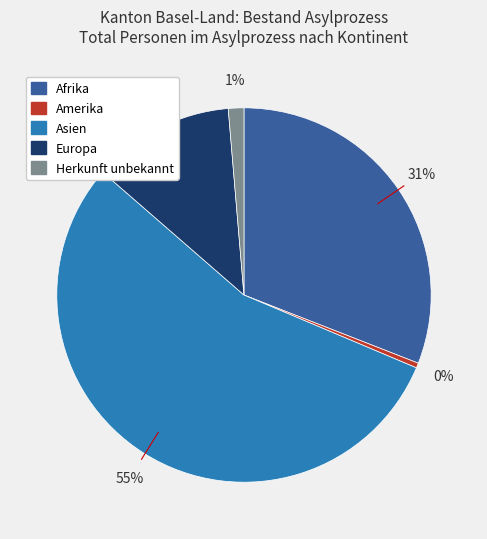

Combined, do Herkunft unbekannt and Afrika account for over 50%?

No